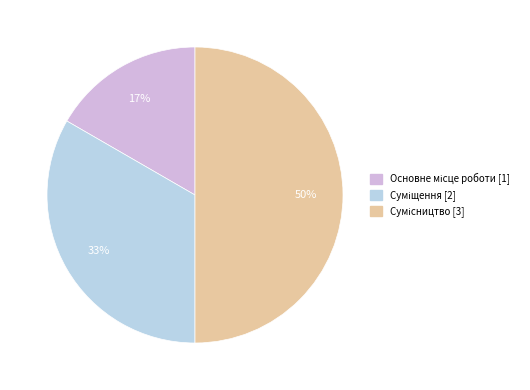

How many slices are in this pie chart?

3